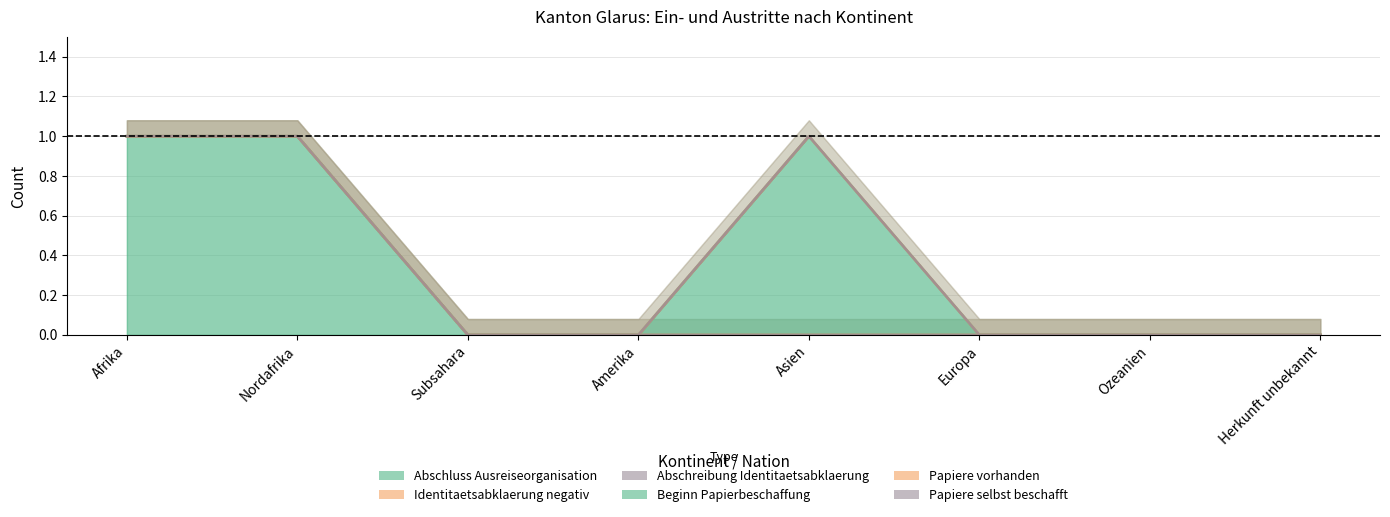

How many interior local peaks does the Beginn Papierbeschaffung series have?

1